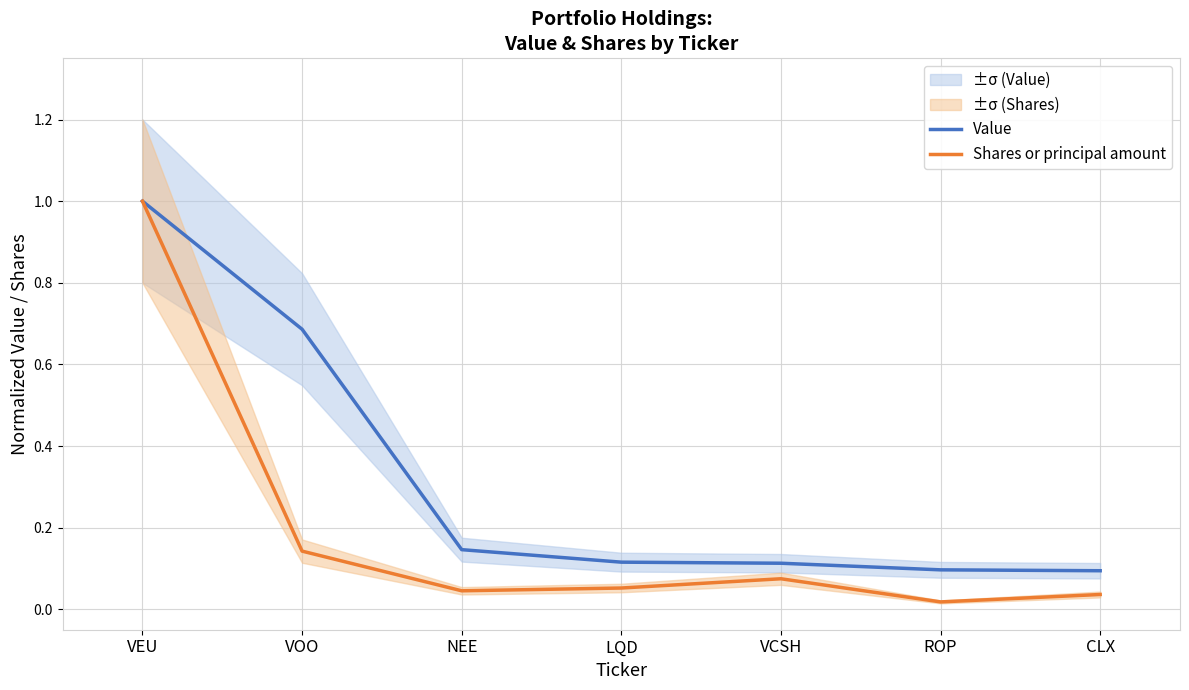

True or false: Value and Shares or principal amount intersect in this chart.

False